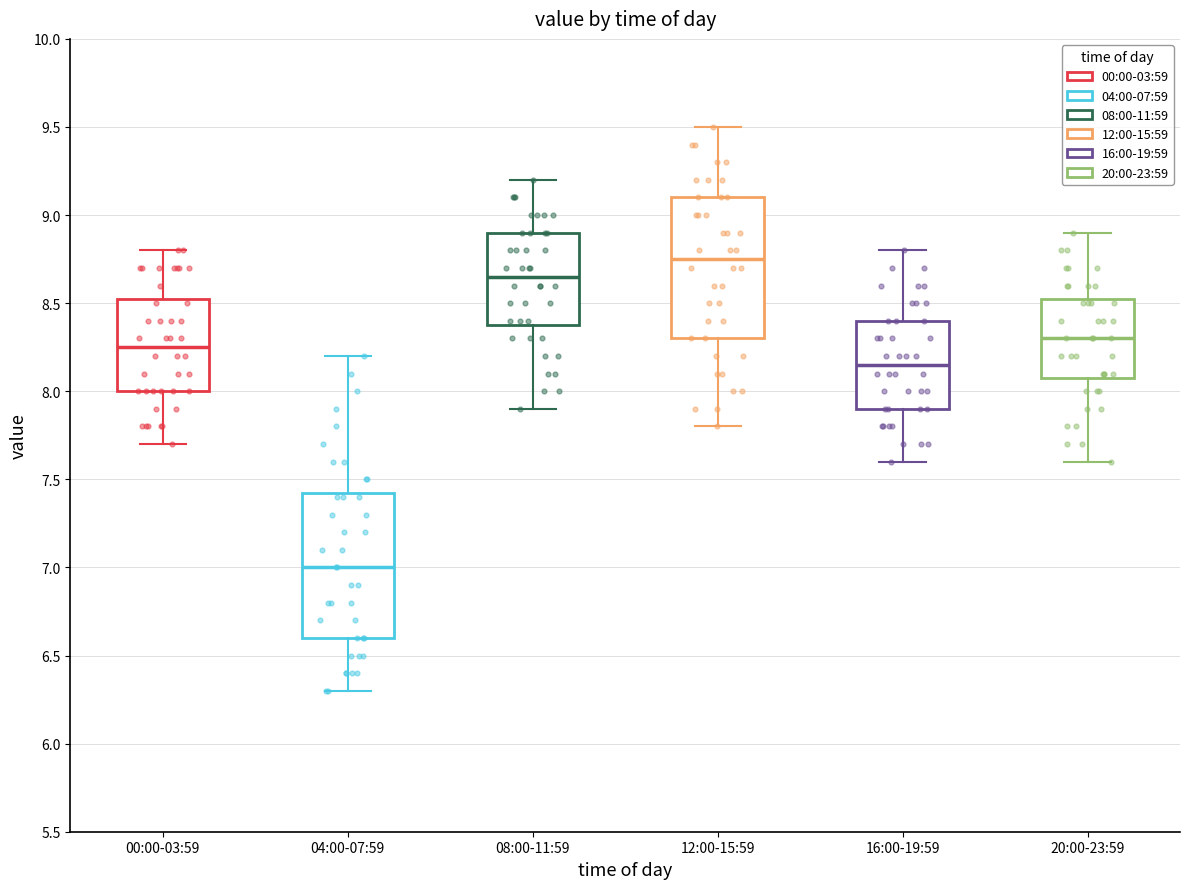

Reading left to right, read every box against the y-axis: the position of its median line, the range the box covers, and the ends of its whiskers. The values are not printed on the chart, so give them approximately, as read against the axis.

00:00-03:59: median 8.25, box 8.00 to 8.55, whiskers 7.70 to 8.80
04:00-07:59: median 7.00, box 6.60 to 7.45, whiskers 6.30 to 8.20
08:00-11:59: median 8.65, box 8.40 to 8.90, whiskers 7.90 to 9.20
12:00-15:59: median 8.75, box 8.30 to 9.10, whiskers 7.80 to 9.50
16:00-19:59: median 8.15, box 7.90 to 8.40, whiskers 7.60 to 8.80
20:00-23:59: median 8.30, box 8.10 to 8.55, whiskers 7.60 to 8.90